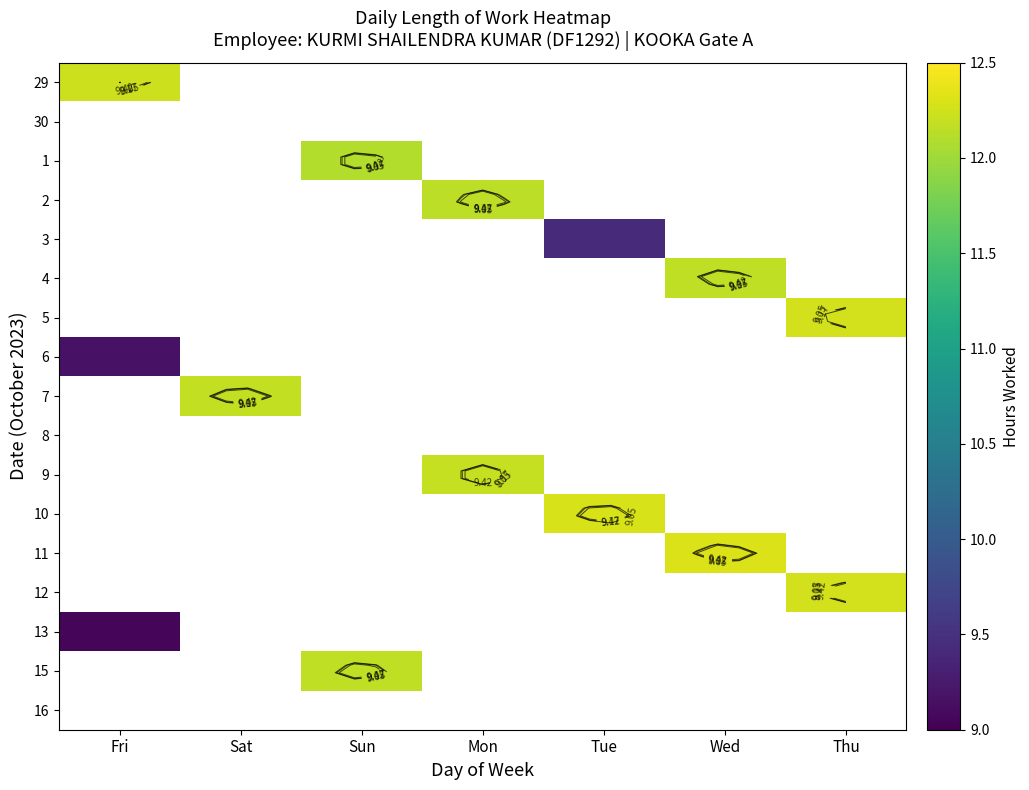

At how many categories does at least one series exceed 1?

7